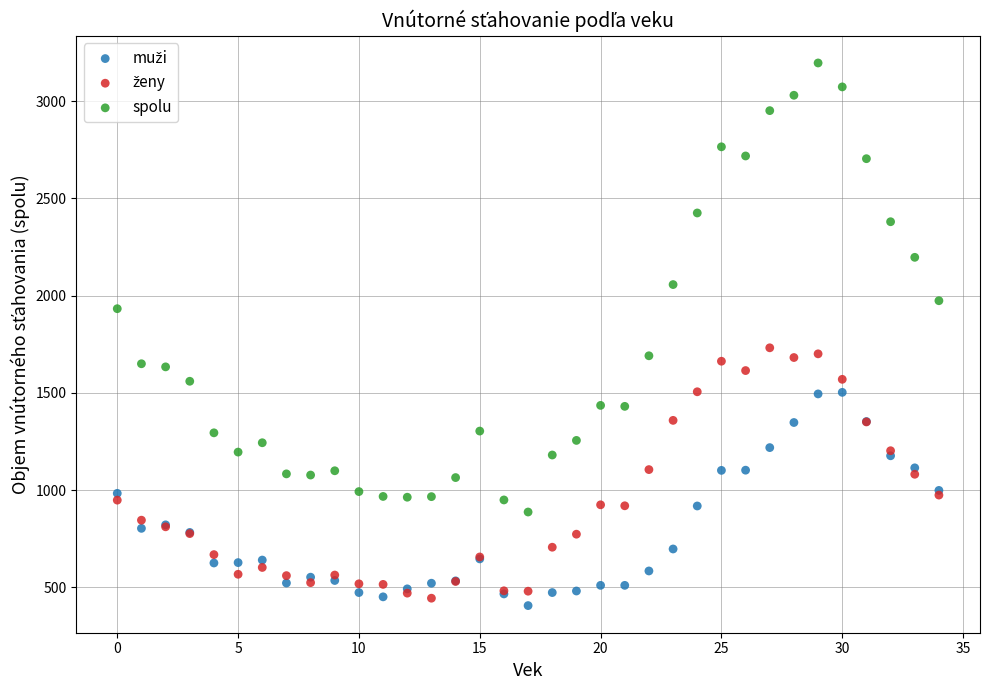

Which series has the widest spread of Y values?

spolu